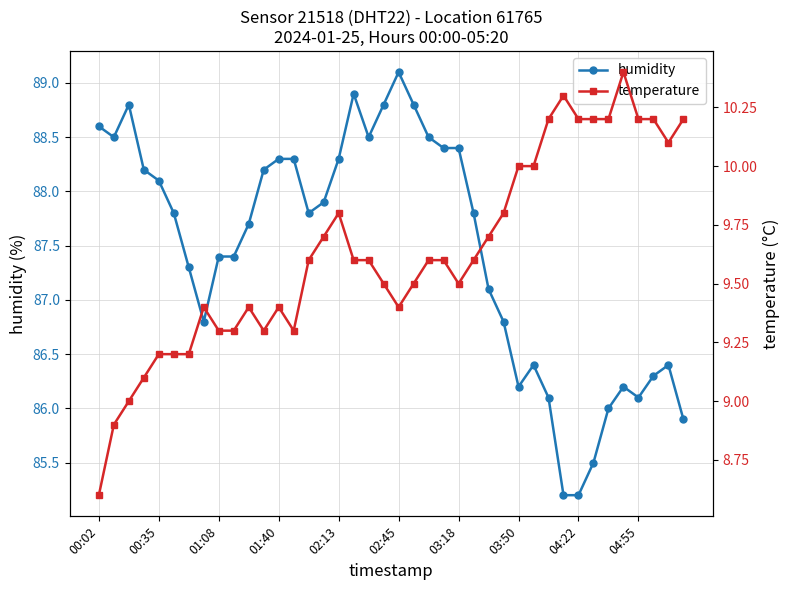

At how many categories does at least one series exceed 57?

40